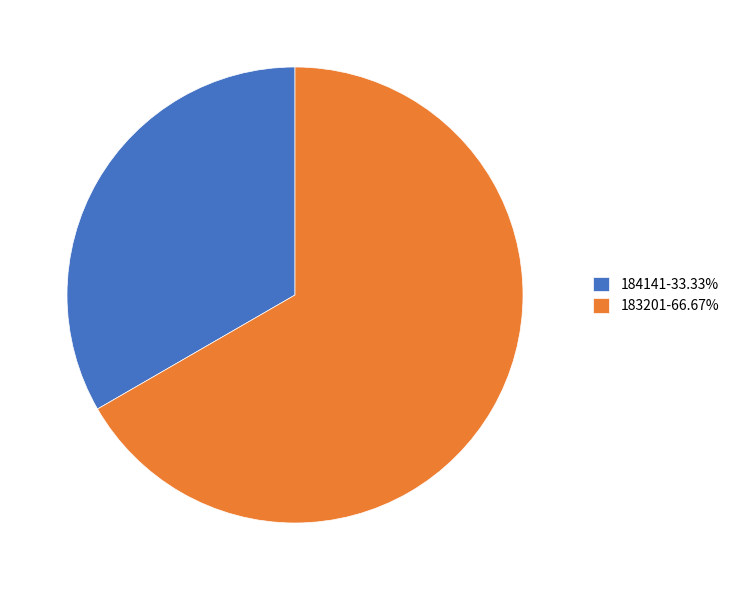

Is it true that 183201 is 79% of the pie?

False